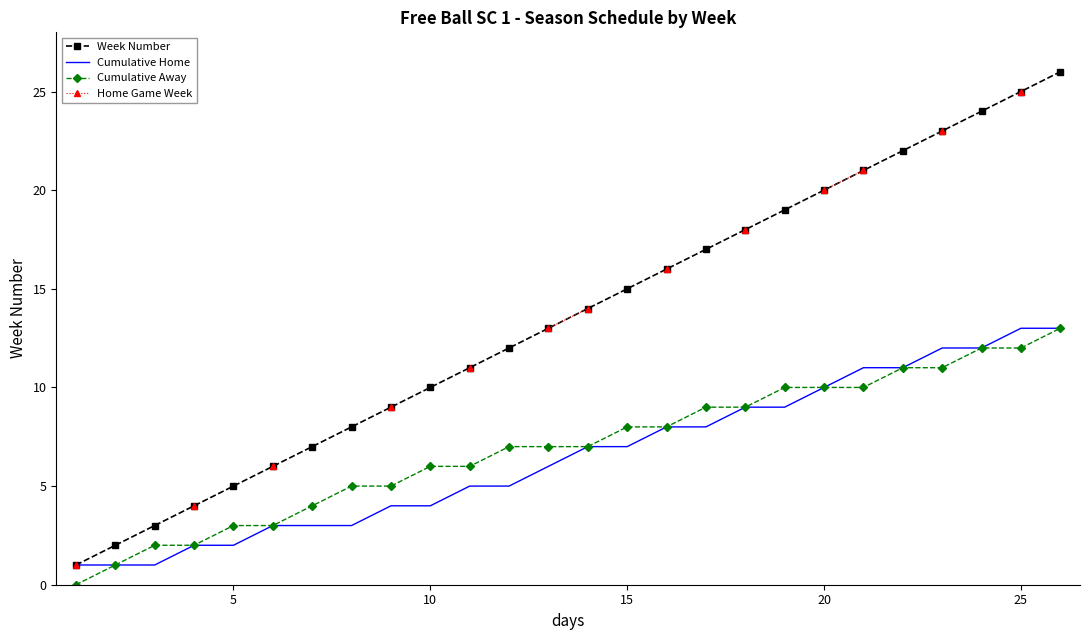

What is the lowest value of the Home Game Week series?

1.0